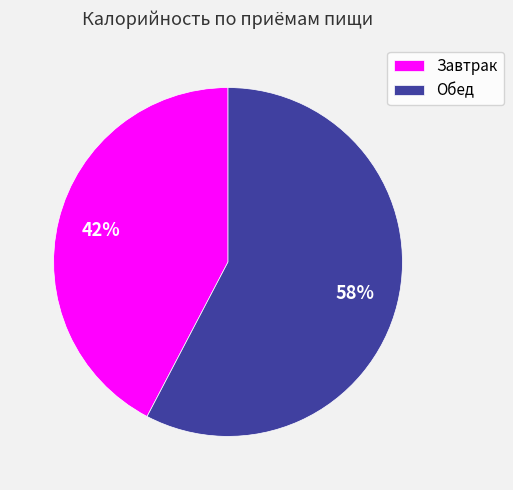

Does Обед account for over 50% of the chart?

Yes